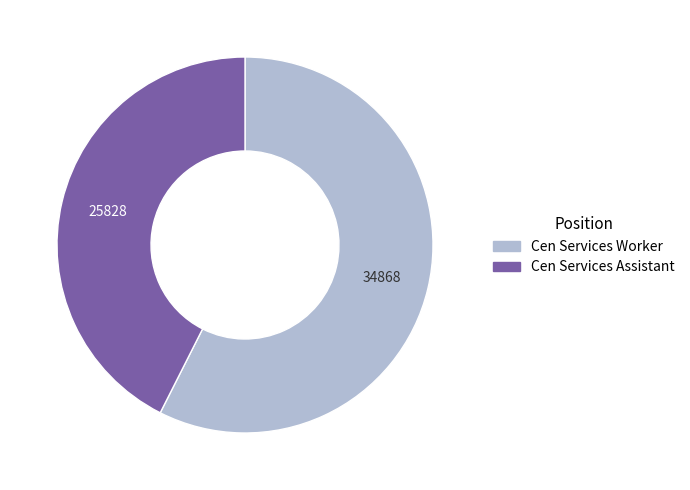

Which category has the biggest portion of the pie?

Cen Services Worker